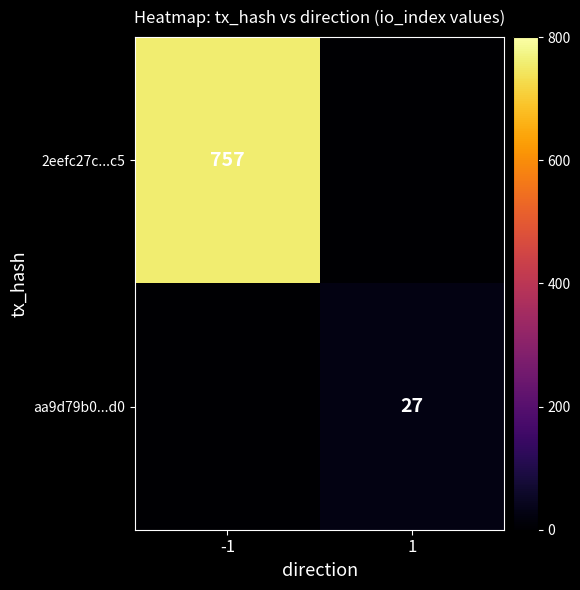

The value of aa9d79b0...d0 at 1 is 27. True or false?

True